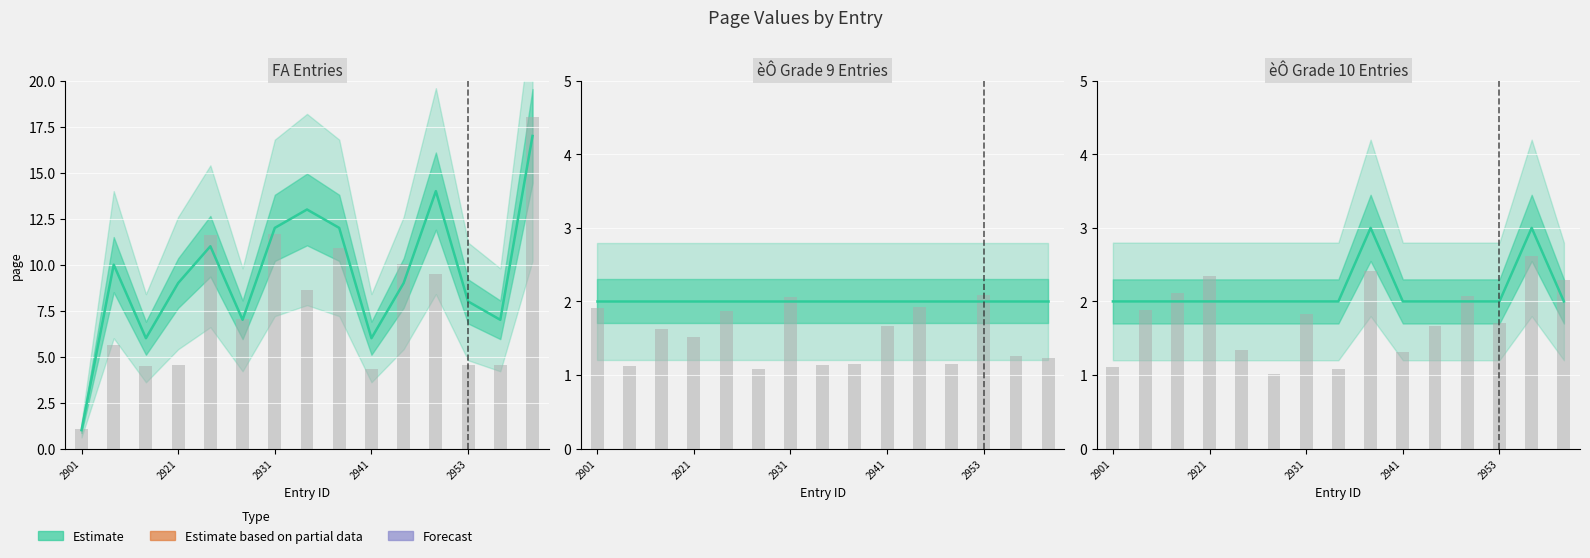

What is the value of the èÔ_9 bar at the 13th from the left?

2.0